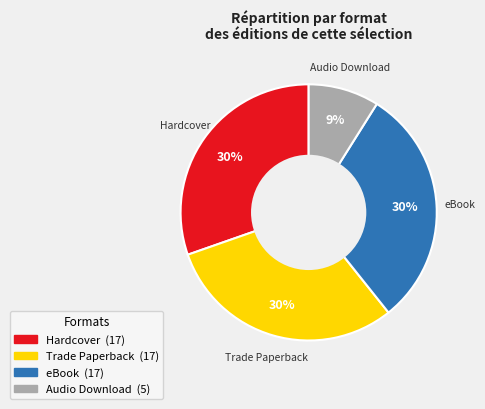

To the nearest percent, what percentage of the pie is Audio Download?

9%